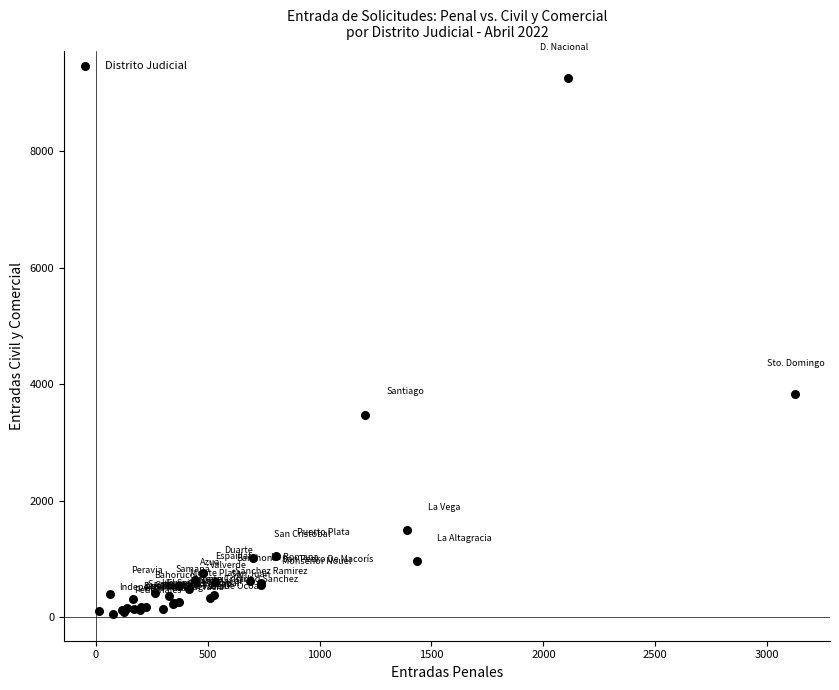

What Y value in the scatter plot is closest to 4660?

3833